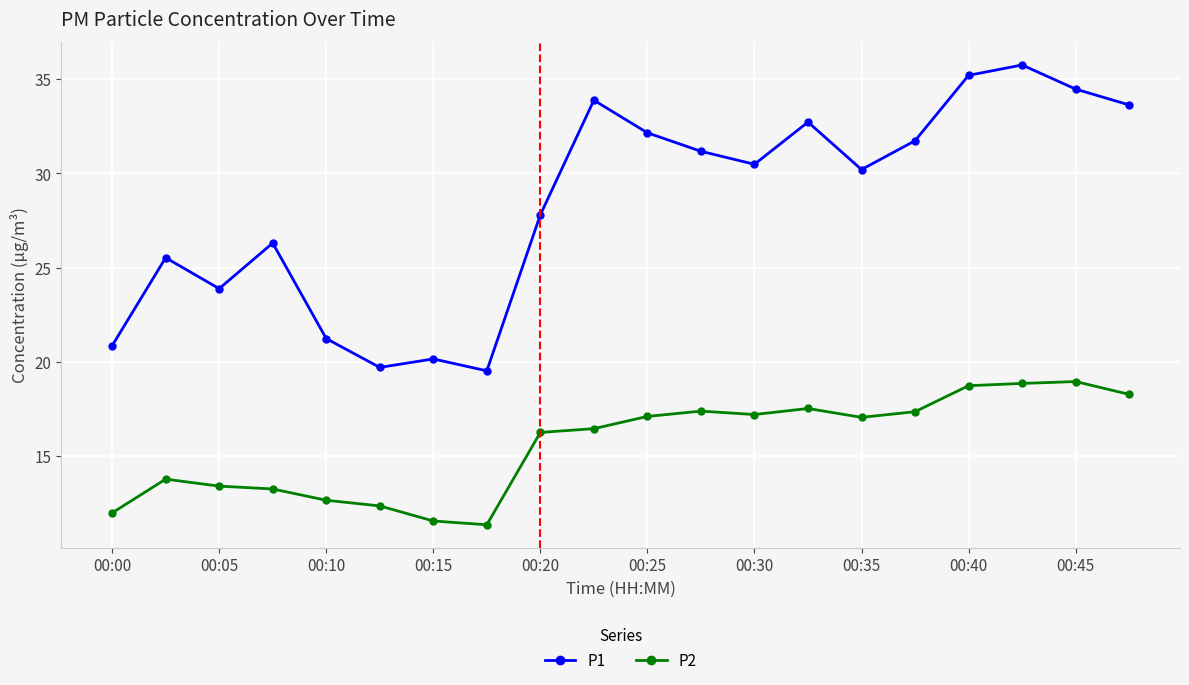

Which series has the largest total across all categories?

P1